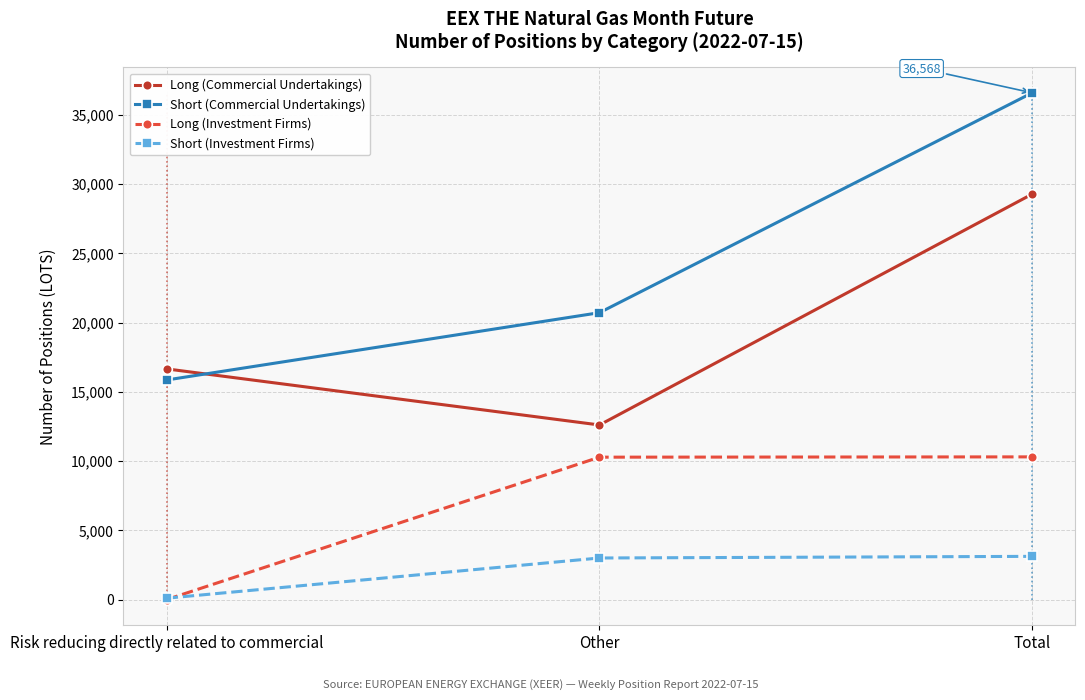

List the labels in order of Short (Commercial Undertakings) value, largest first.

Total, Other, Risk reducing directly related to commercial